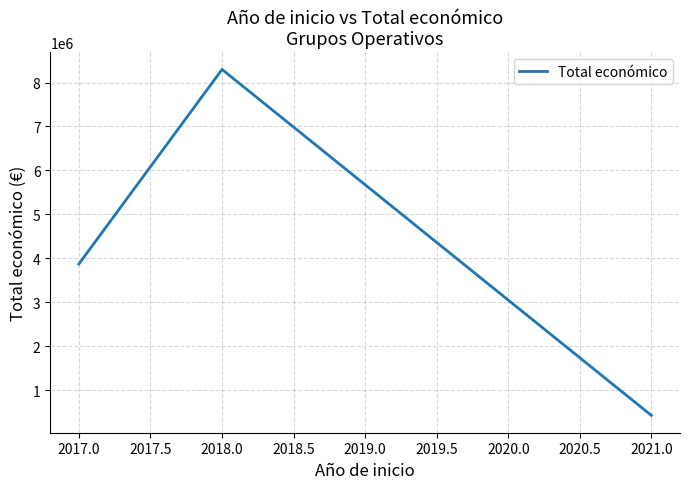

What is the change in value from 2018.0 to 2021.0?

-7867102